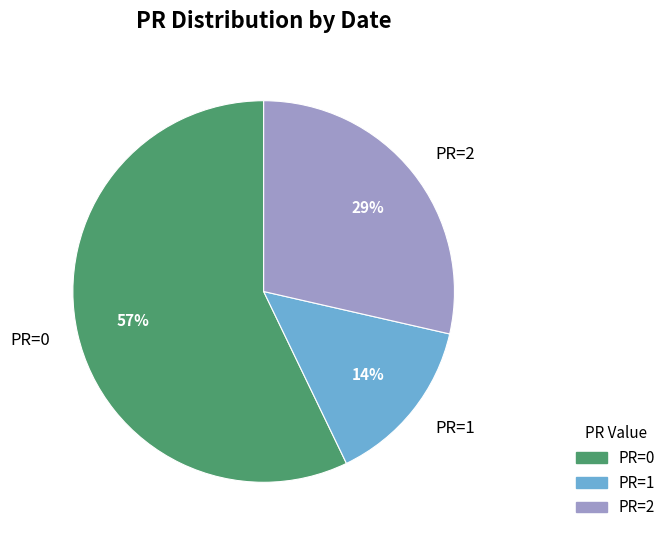

Which category has the biggest portion of the pie?

PR=0